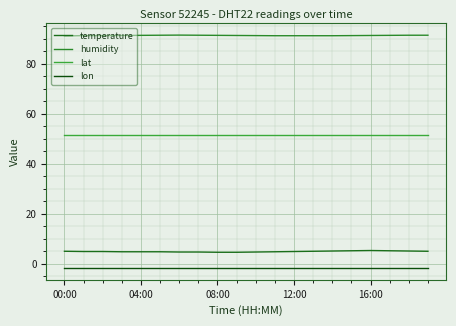

Does the chart have visible grid lines?

Yes